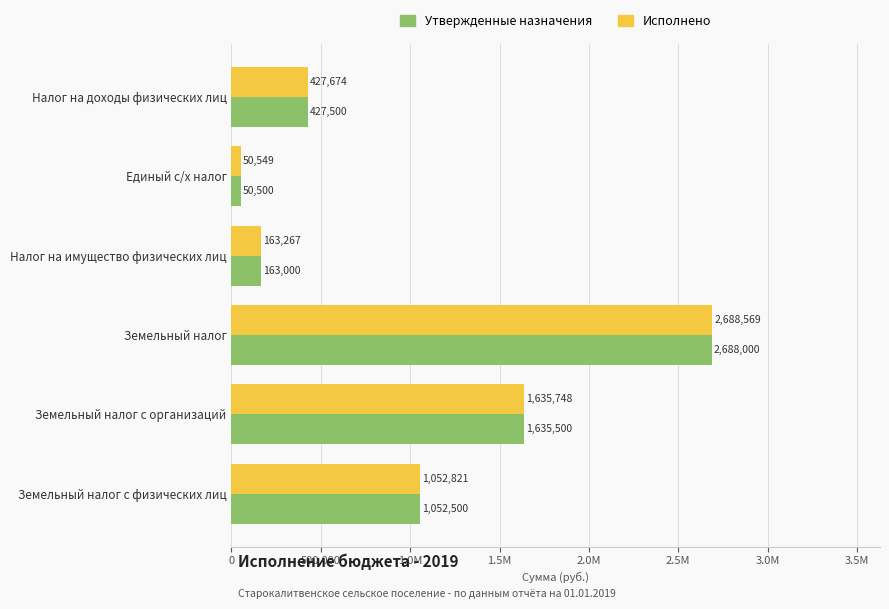

What are all the series names shown in the legend?

Утвержденные назначения, Исполнено